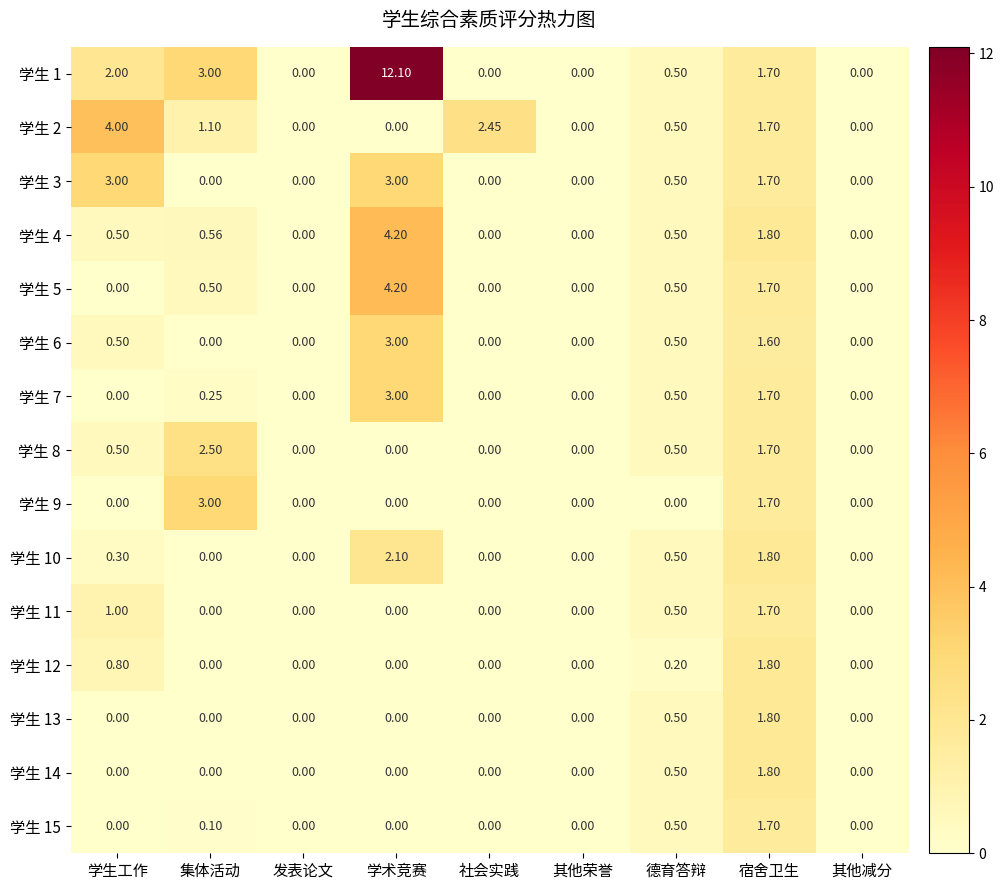

Count the number of data series in this chart.

15